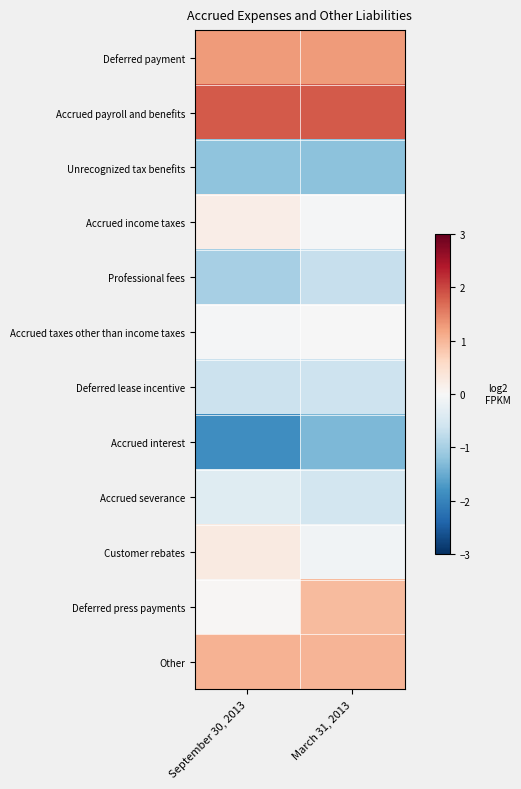

At September 30, 2013, list the series in order from largest to smallest.

Accrued payroll and benefits, Deferred payment, Other, Customer rebates, Accrued income taxes, Deferred press payments, Accrued taxes other than income taxes, Accrued severance, Deferred lease incentive, Professional fees, Unrecognized tax benefits, Accrued interest